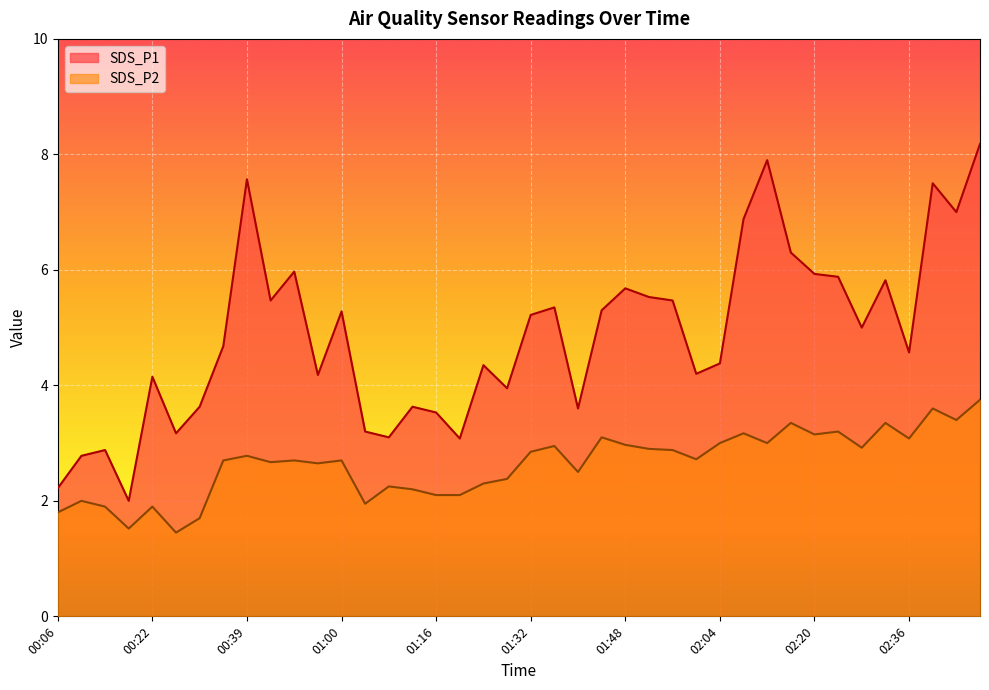

Between 00:10 and 00:56, which series saw the biggest shift?

SDS_P1